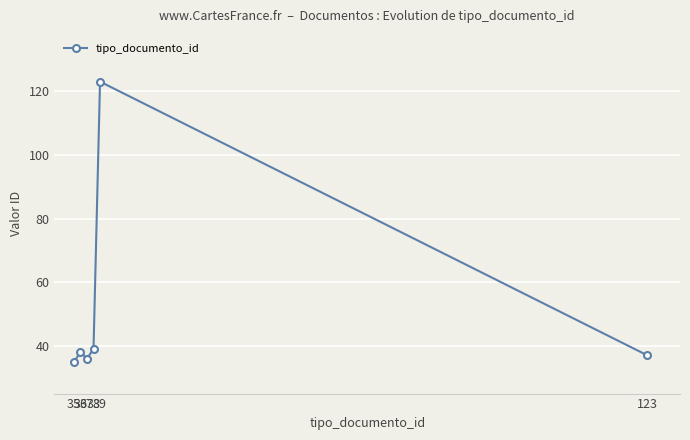

How many lines are shown in the chart?

1